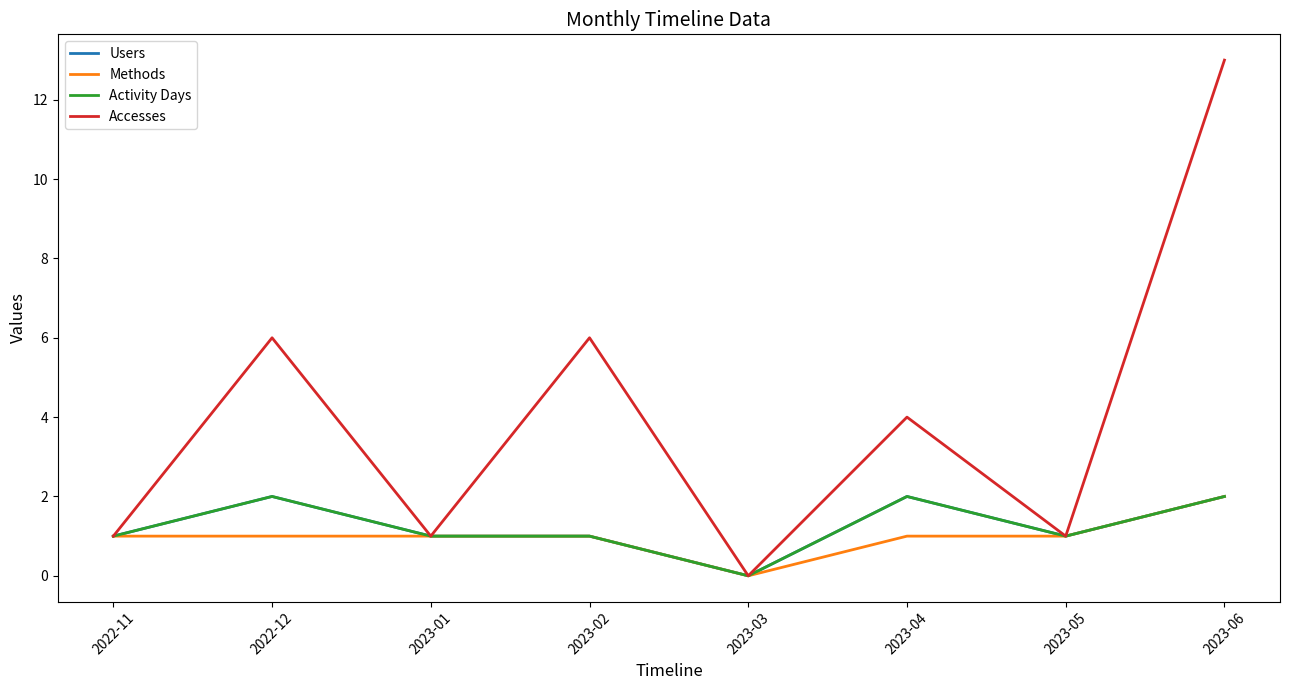

Between 2023-01 and 2023-05, which is larger?

2023-01